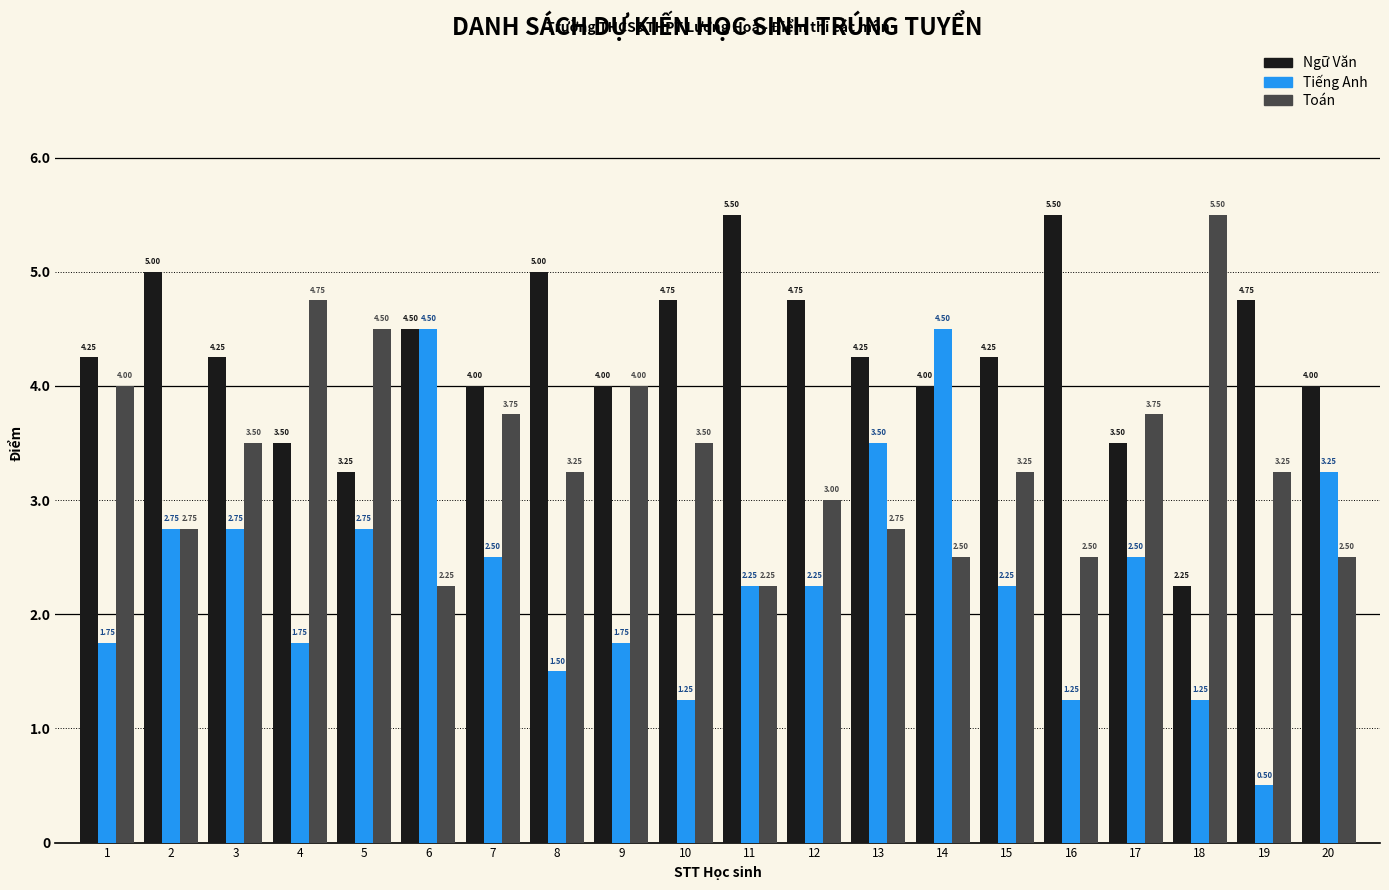

Where does the Toán series first go above 3?

1